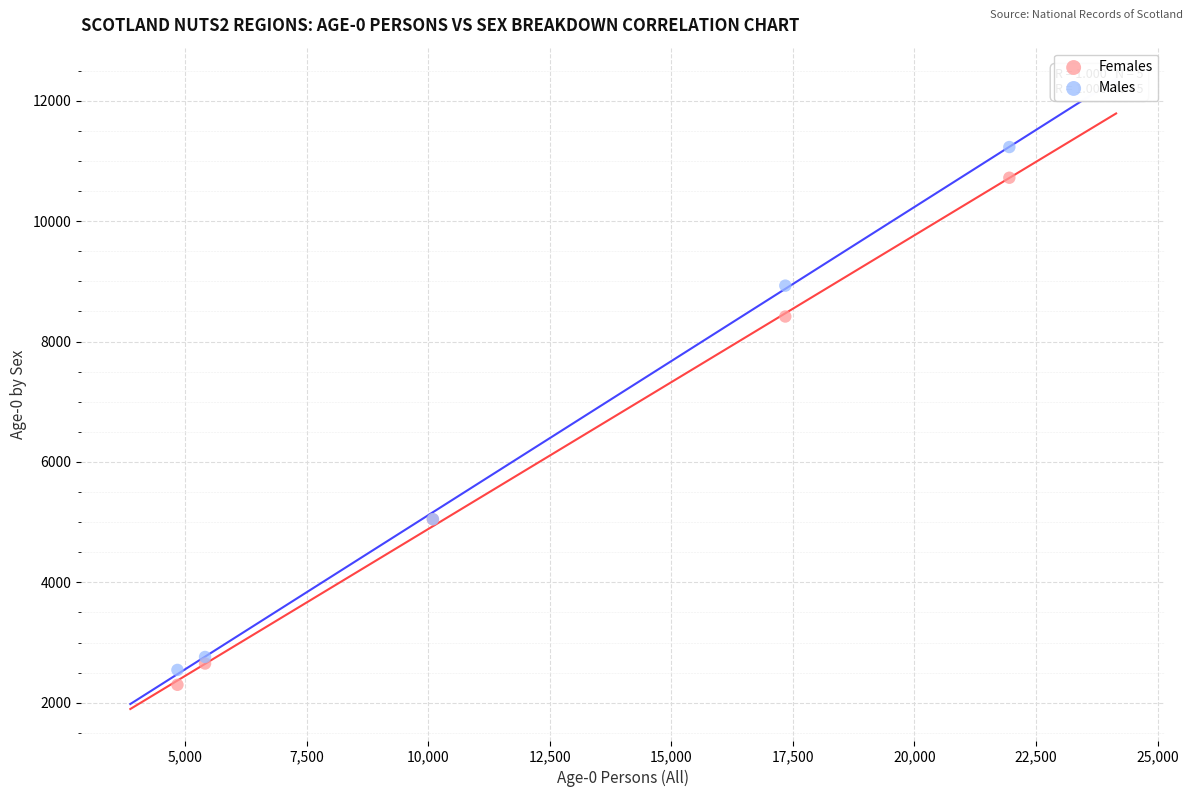

Which series contains the highest Y value?

Males